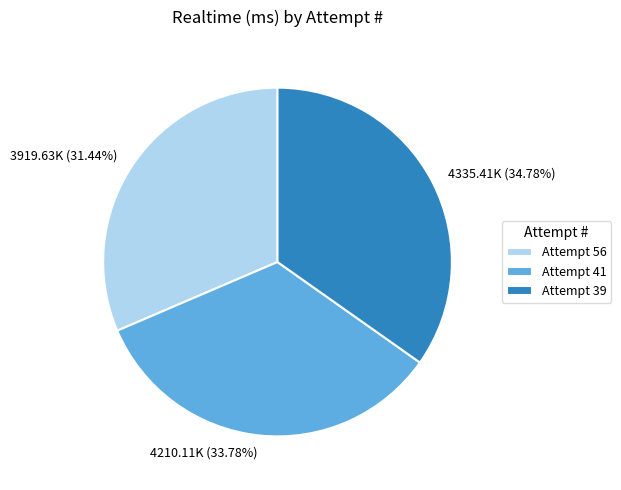

Is there a majority slice in this chart?

No